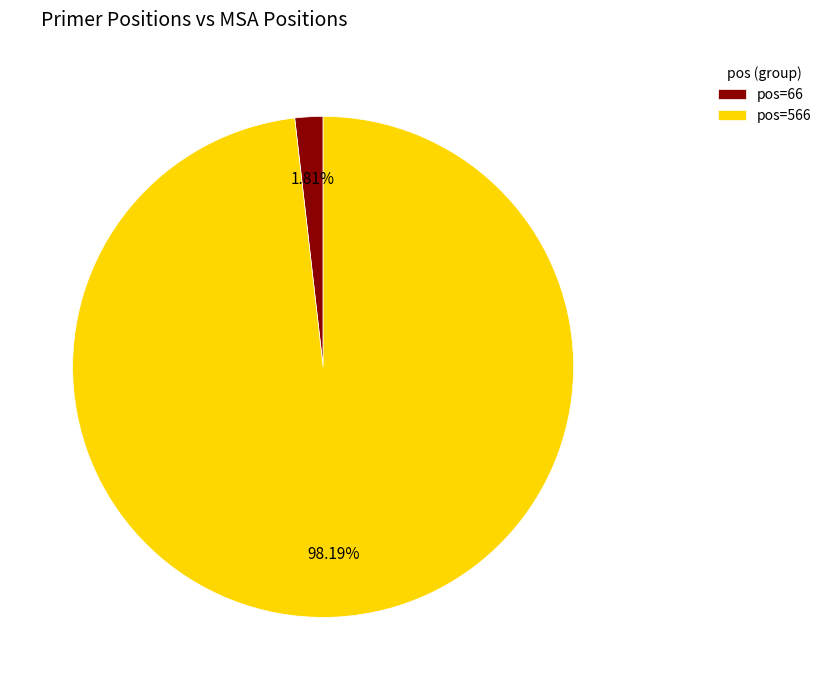

Is there any slice that represents more than half of the pie?

Yes